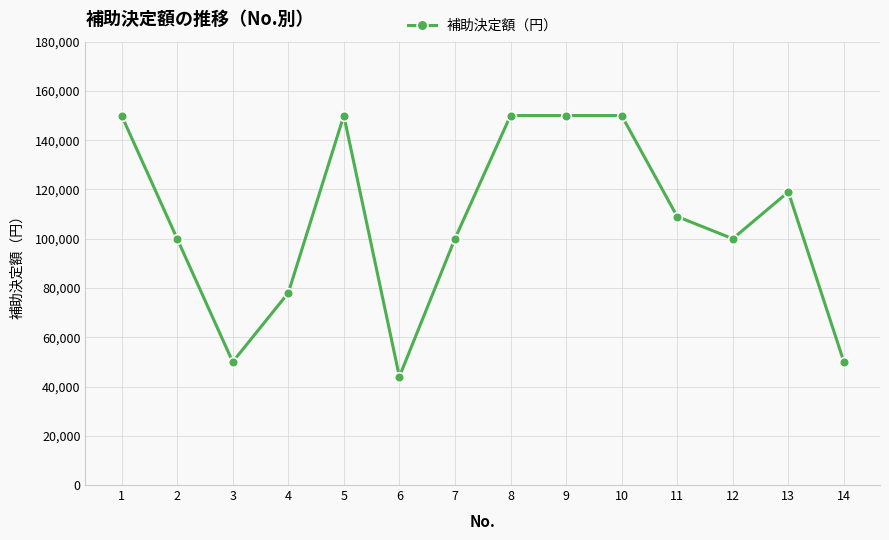

Does the chart display data point markers on the line(s)?

Yes